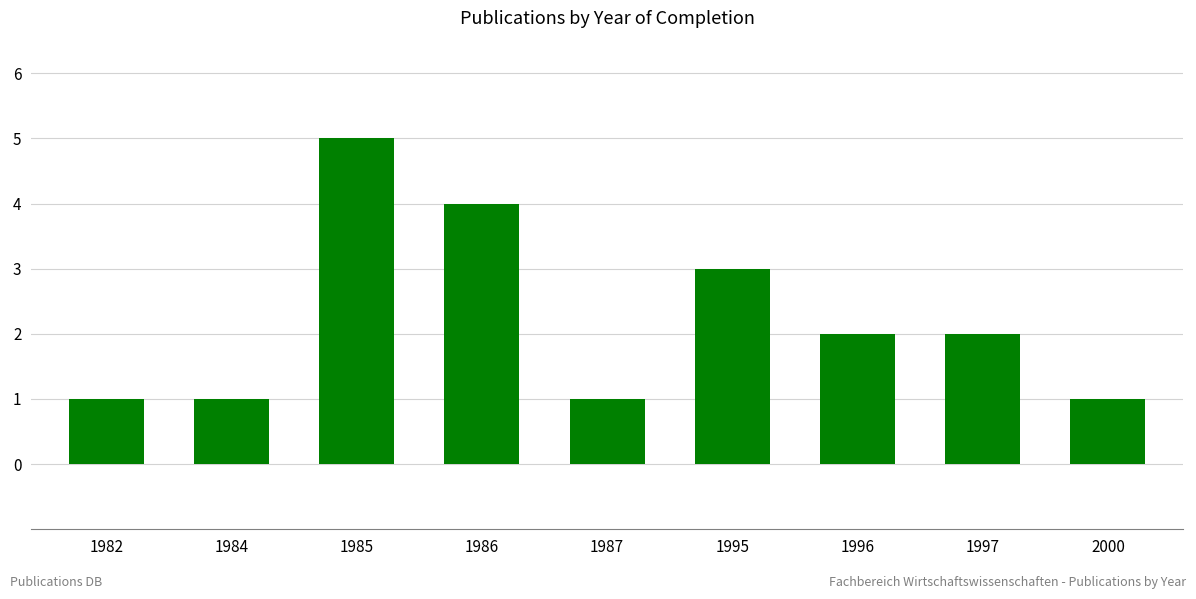

What is the greatest value displayed?

5